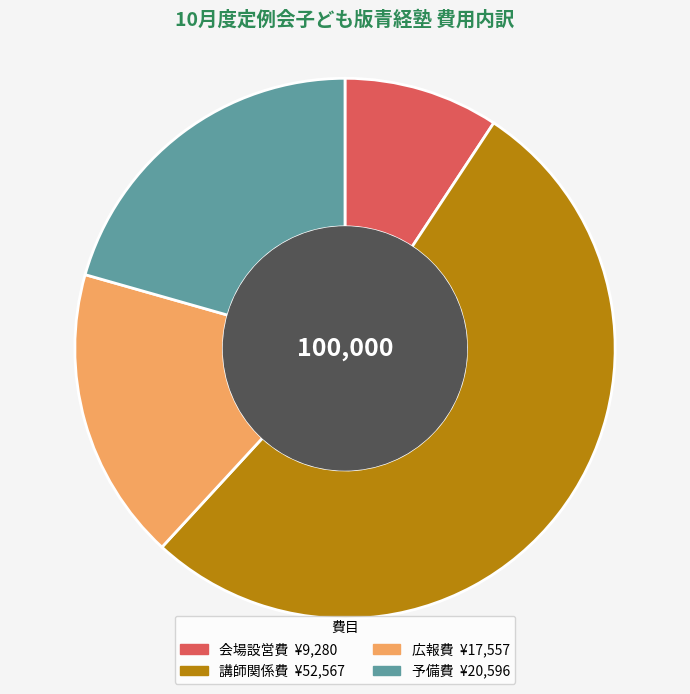

What is the ratio of the value at 会場設営費 to the value at 予備費?

0.5